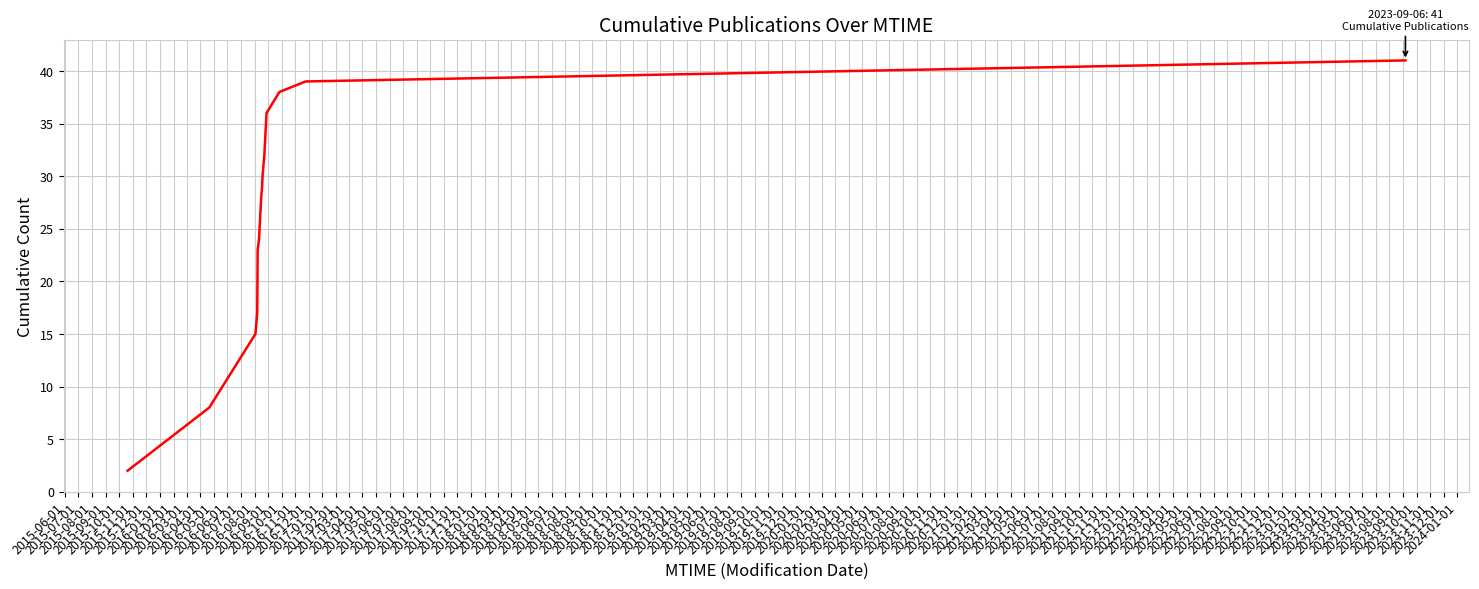

What is the maximum value shown in the chart?

41